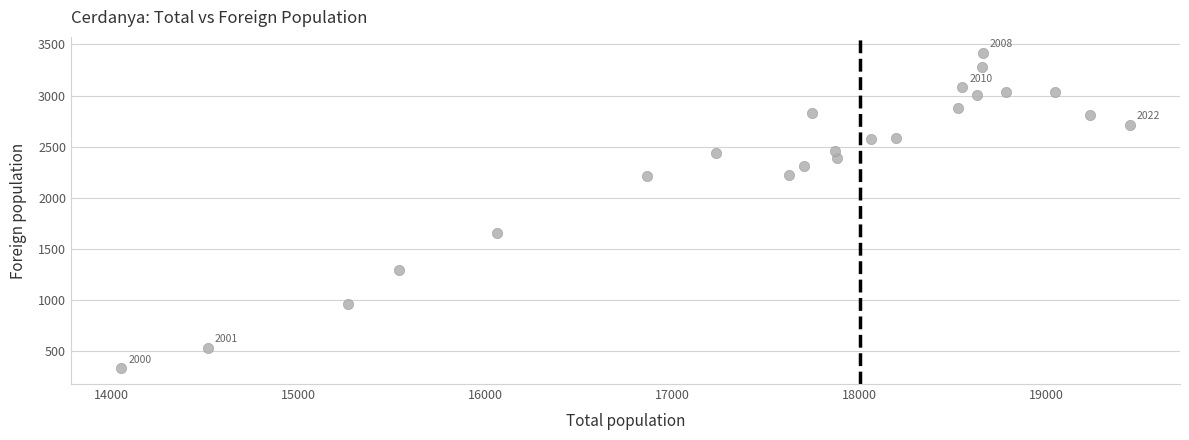

What Y value in the scatter plot is closest to 1875?

1654